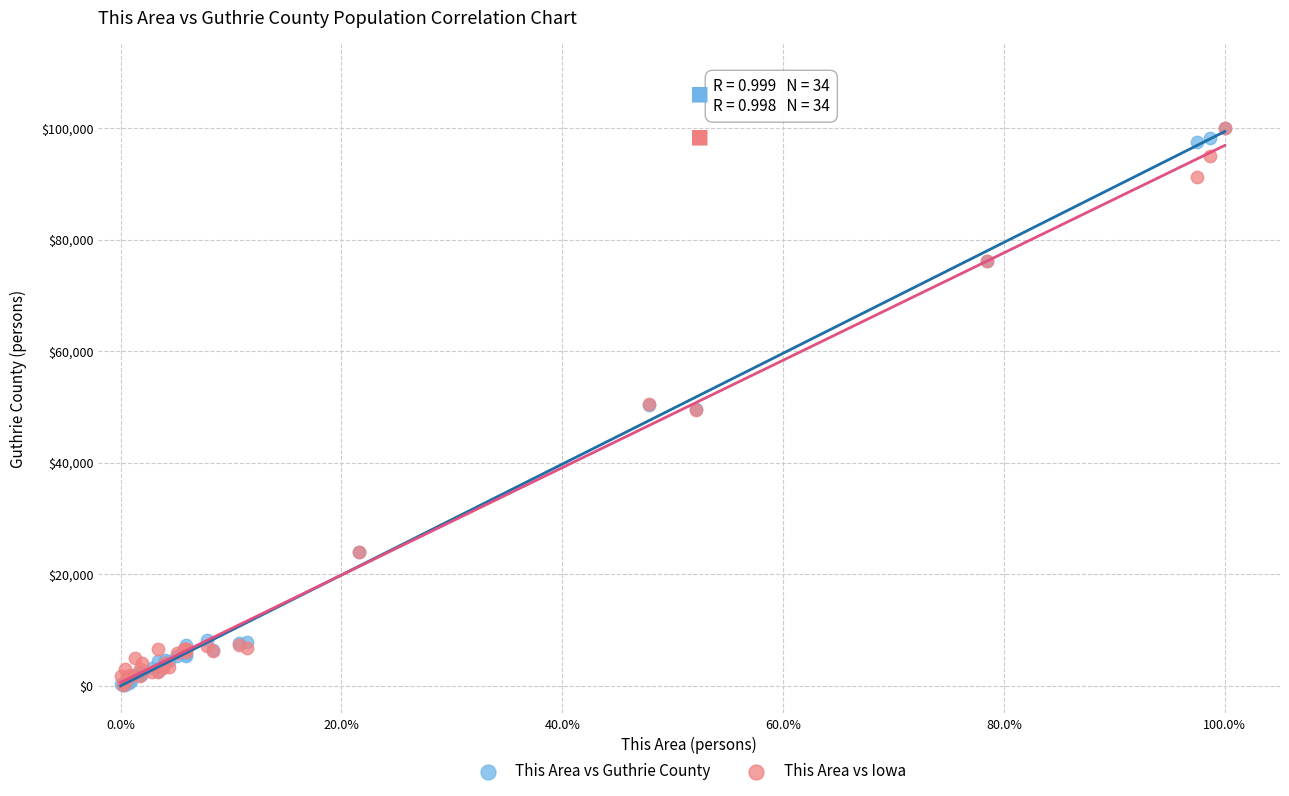

Which series has the largest Y range (max minus min)?

This Area vs Guthrie County